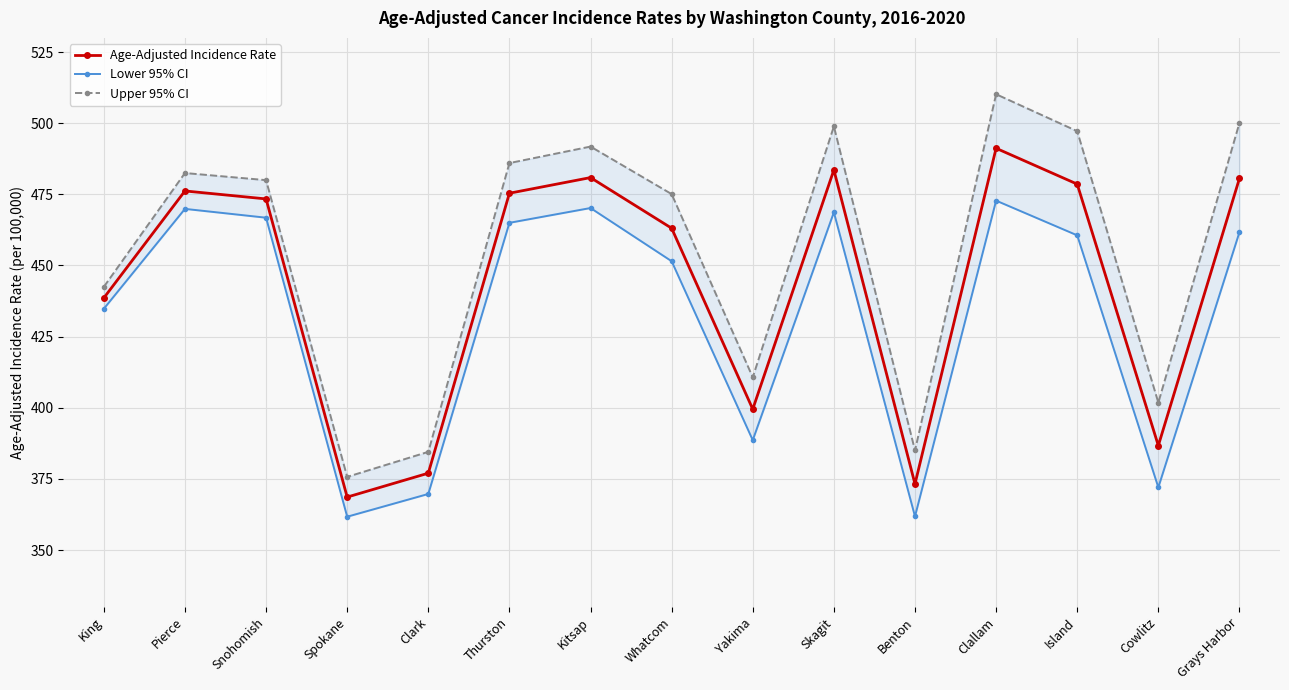

Reading left to right, extract all data points from this chart.

Age-Adjusted Incidence Rate: King=438.6	Pierce=476.2	Snohomish=473.4	Spokane=368.6	Clark=377.0	Thurston=475.4	Kitsap=480.9	Whatcom=463.1	Yakima=399.5	Skagit=483.6	Benton=373.2	Clallam=491.2	Island=478.6	Cowlitz=386.7	Grays Harbor=480.6
Lower 95% CI: King=434.8	Pierce=469.9	Snohomish=466.8	Spokane=361.7	Clark=369.7	Thurston=465.0	Kitsap=470.2	Whatcom=451.5	Yakima=388.6	Skagit=468.7	Benton=361.8	Clallam=472.8	Island=460.6	Cowlitz=372.0	Grays Harbor=461.7
Upper 95% CI: King=442.5	Pierce=482.5	Snohomish=480.0	Spokane=375.7	Clark=384.5	Thurston=486.0	Kitsap=491.8	Whatcom=475.1	Yakima=410.7	Skagit=498.9	Benton=385.0	Clallam=510.2	Island=497.2	Cowlitz=401.8	Grays Harbor=500.1